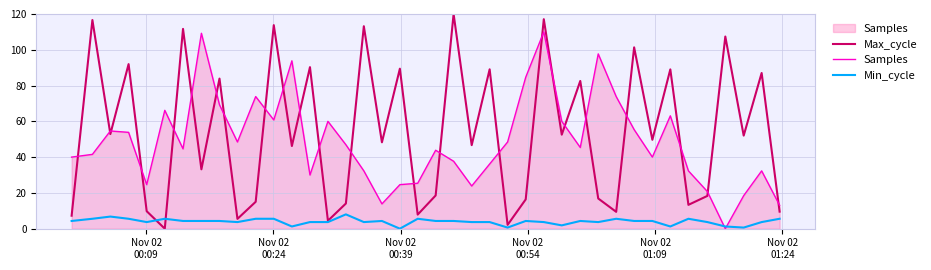

After their last crossing, which series has the higher values: Min_cycle or Max_cycle?

Max_cycle